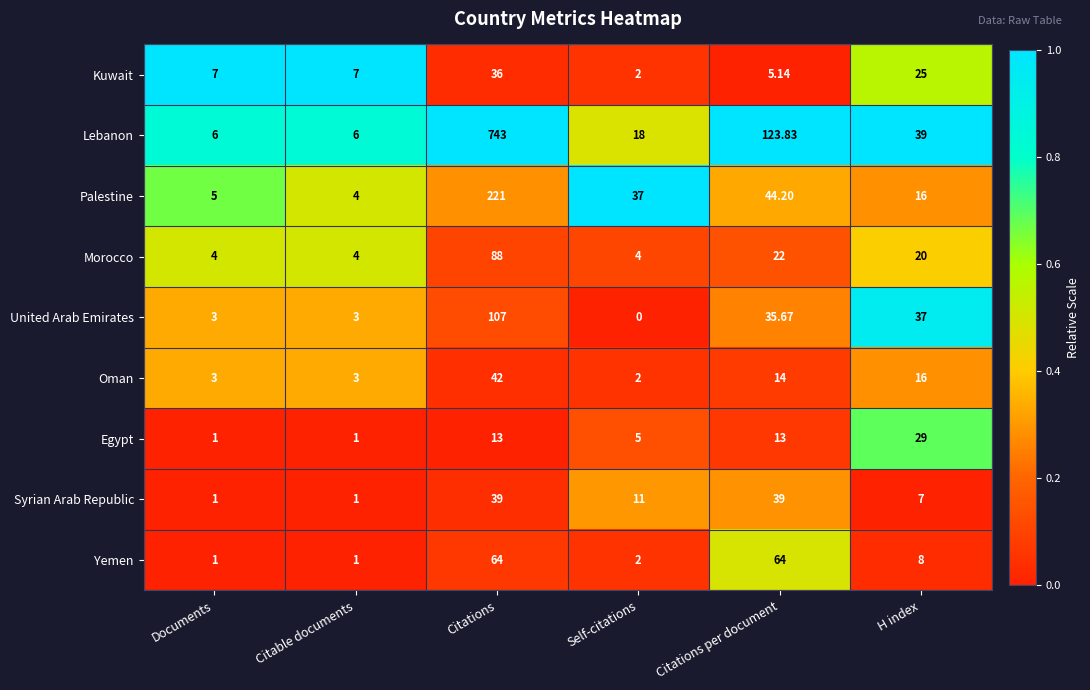

Which series has the widest spread of values?

Lebanon